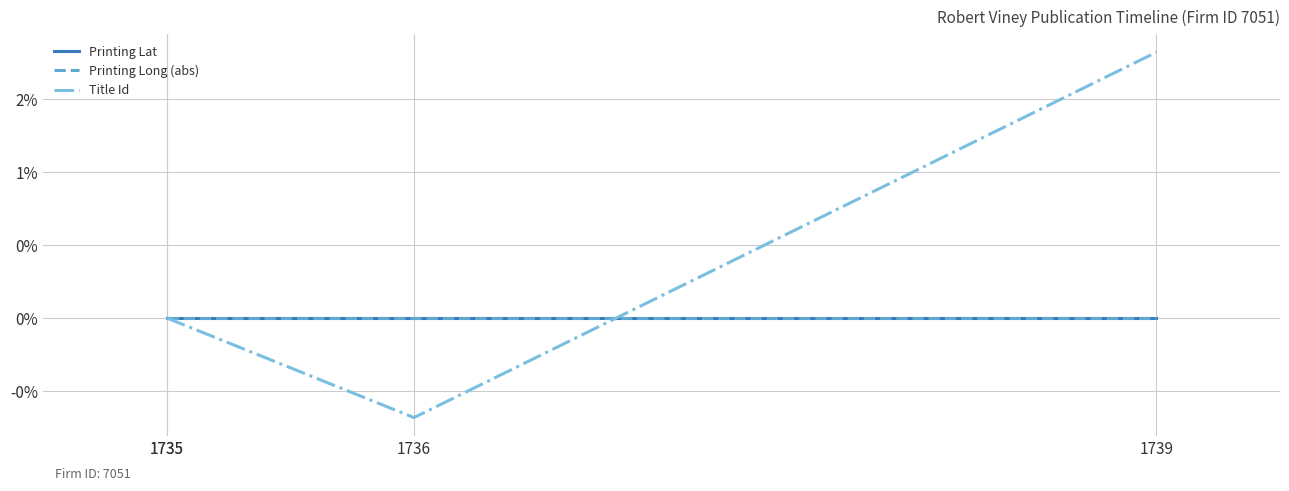

Which series has the widest spread of values?

Title Id